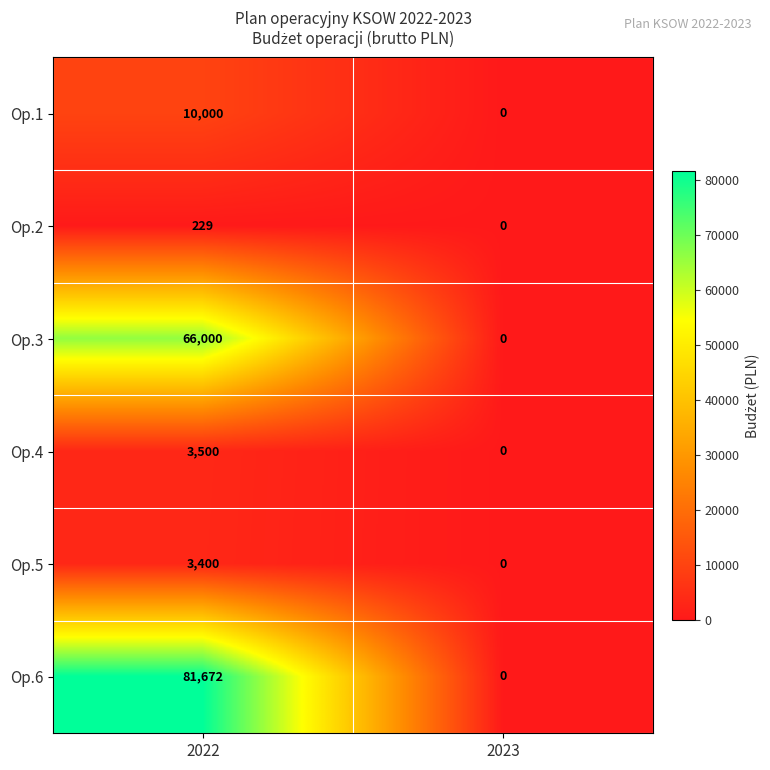

Which category has the lowest value across all series?

2023